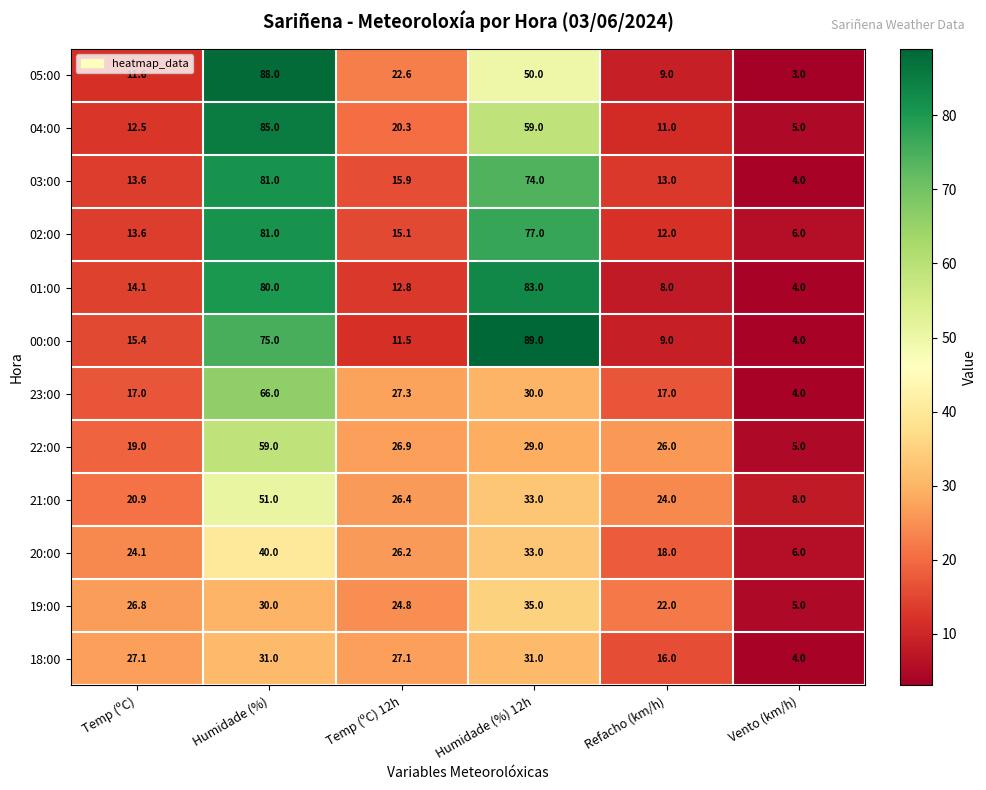

At which label does 02:00 reach its minimum?

Vento (km/h)